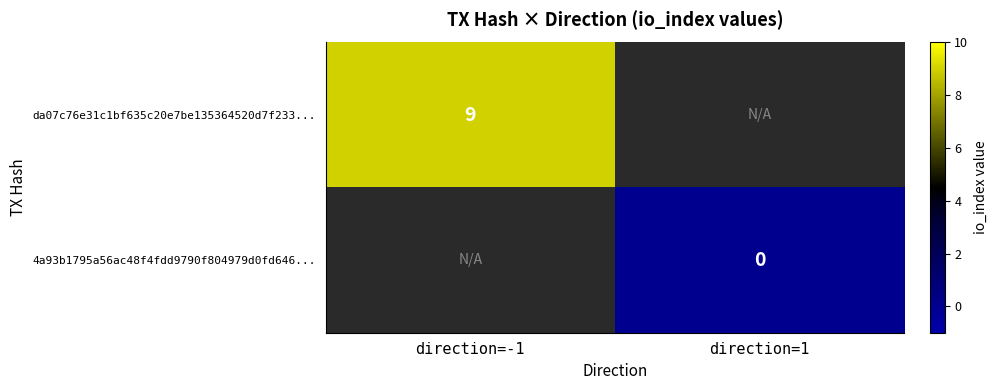

The da07c76e31c1bf635c20e7be135364520d7f233... series shows 9 at direction=-1. True or false?

True